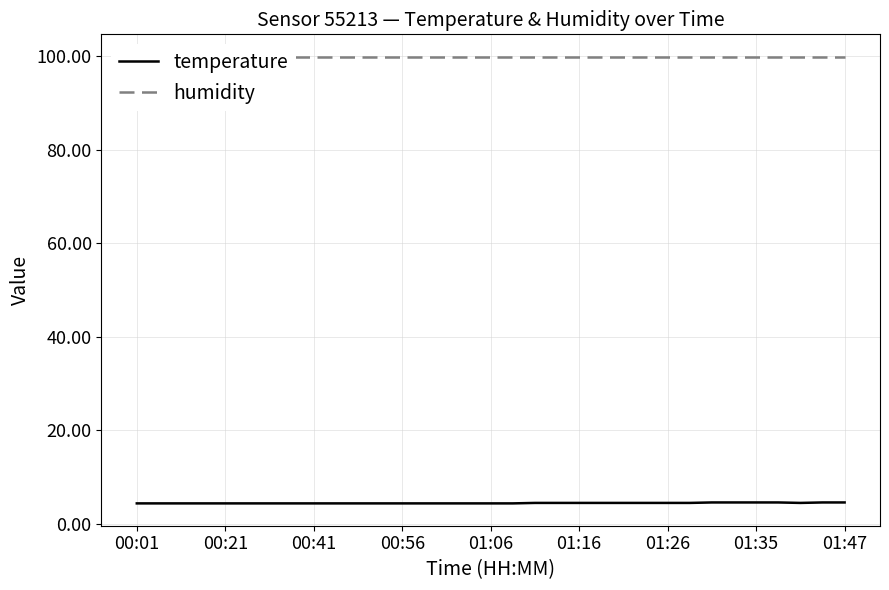

What value does the temperature series have at 01:26?

4.5